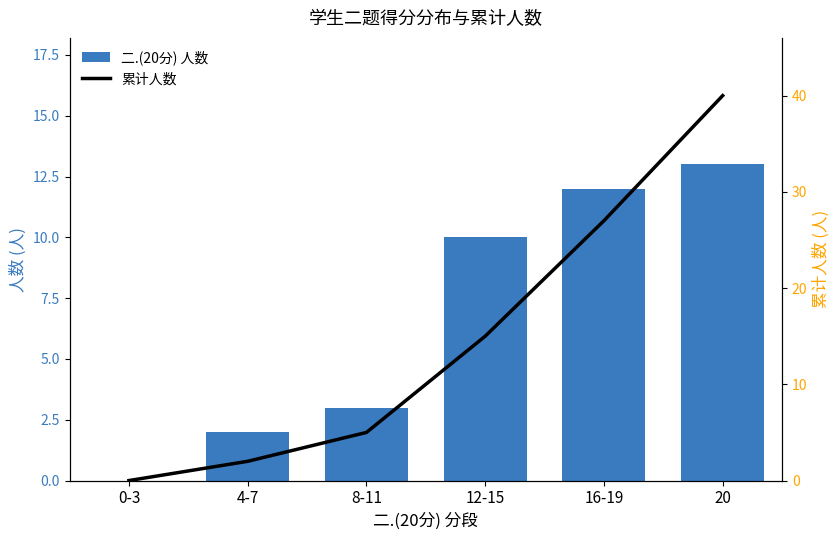

Reading left to right, extract all data points from this chart.

二.(20分) 人数: 0	2	3	10	12	13
累计人数: 0	2	5	15	27	40